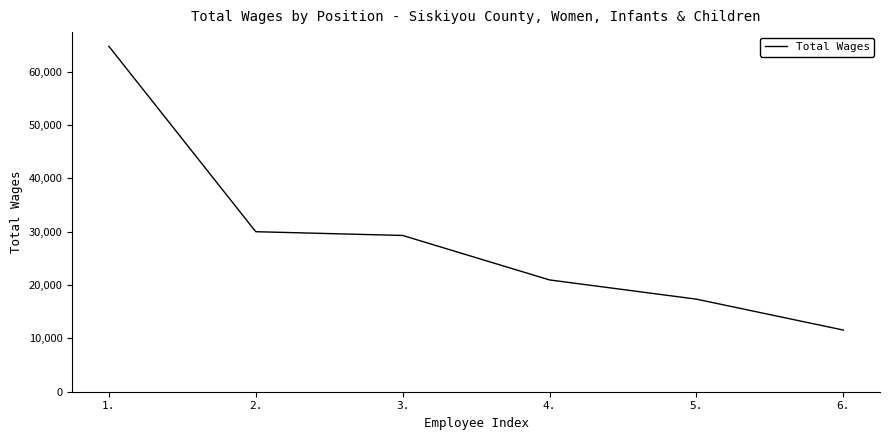

How many series are shown in this chart?

1